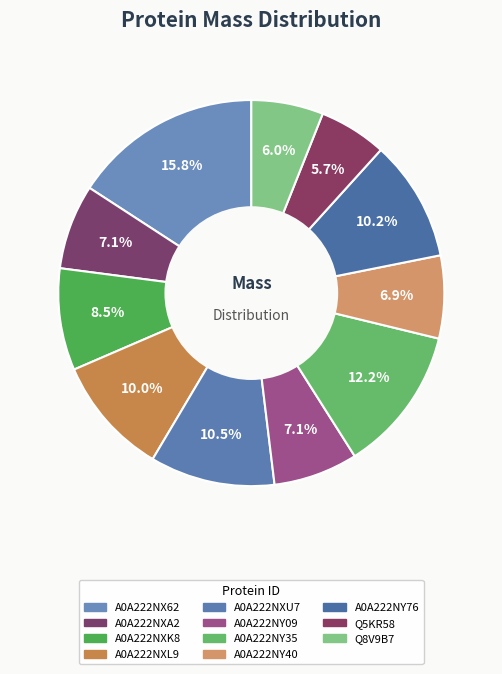

What percentage is the Q8V9B7 slice, to the nearest percent?

6%